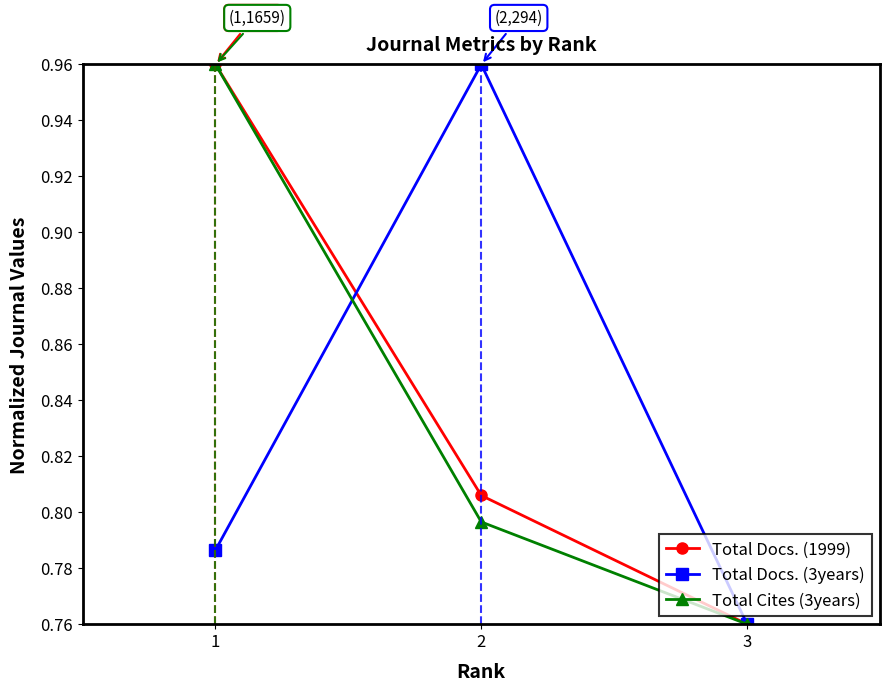

Count the Total Cites (3years) values in the range 0 to 1.

3